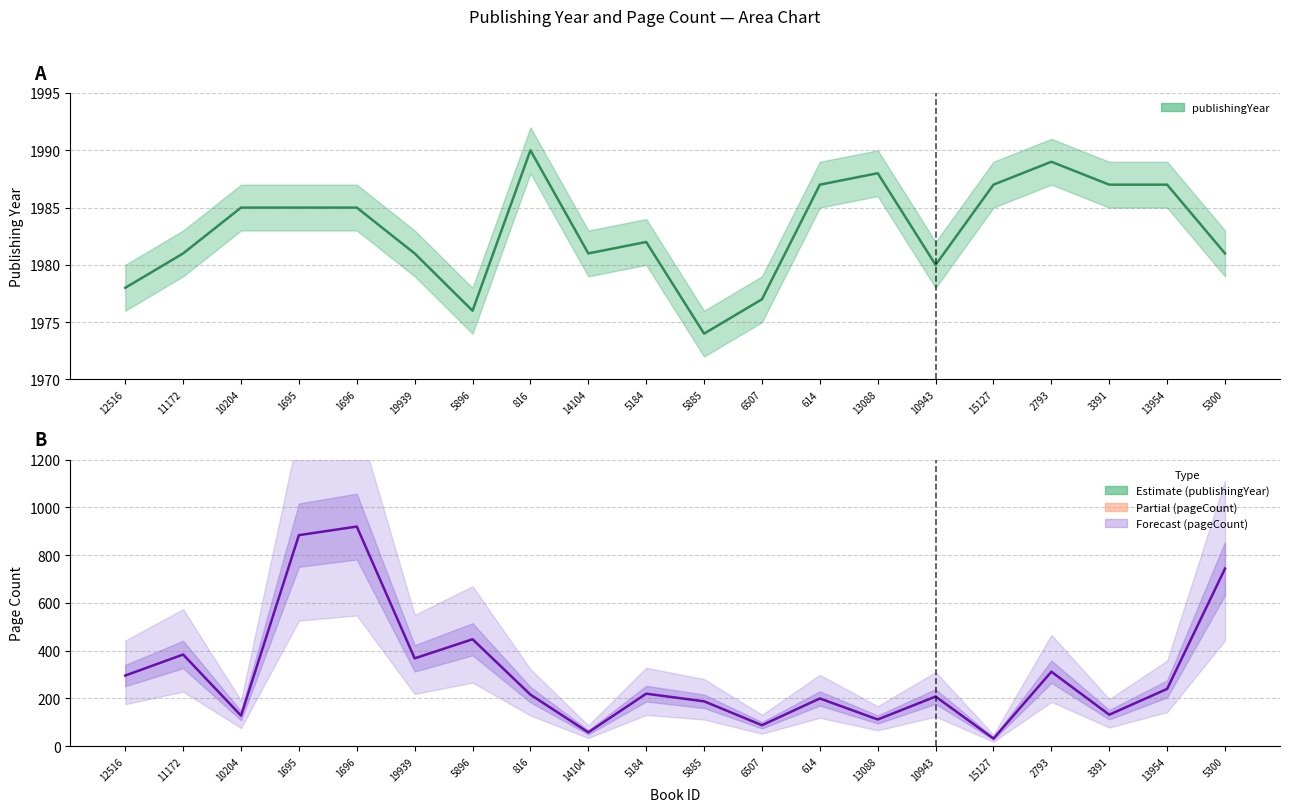

Reading left to right, transcribe all the data shown in this chart.

publishingYear: 1978	1981	1985	1985	1985	1981	1976	1990	1981	1982	1974	1977	1987	1988	1980	1987	1989	1987	1987	1981
pageCount: 296	384	128	884	920	368	448	216	58	220	188	88	200	112	208	32	312	132	240	744